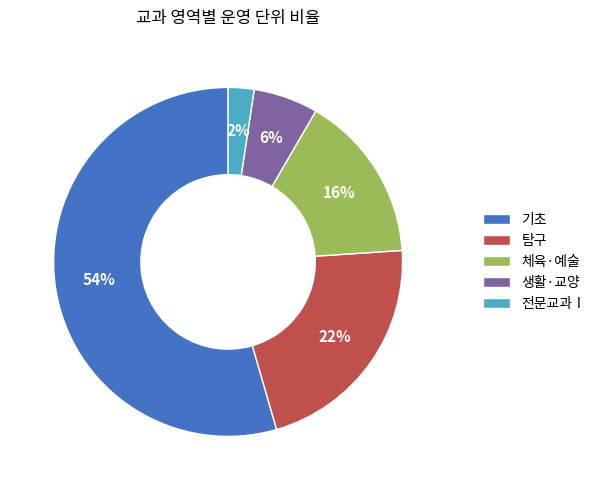

Between 기초 and 탐구, which is larger?

기초